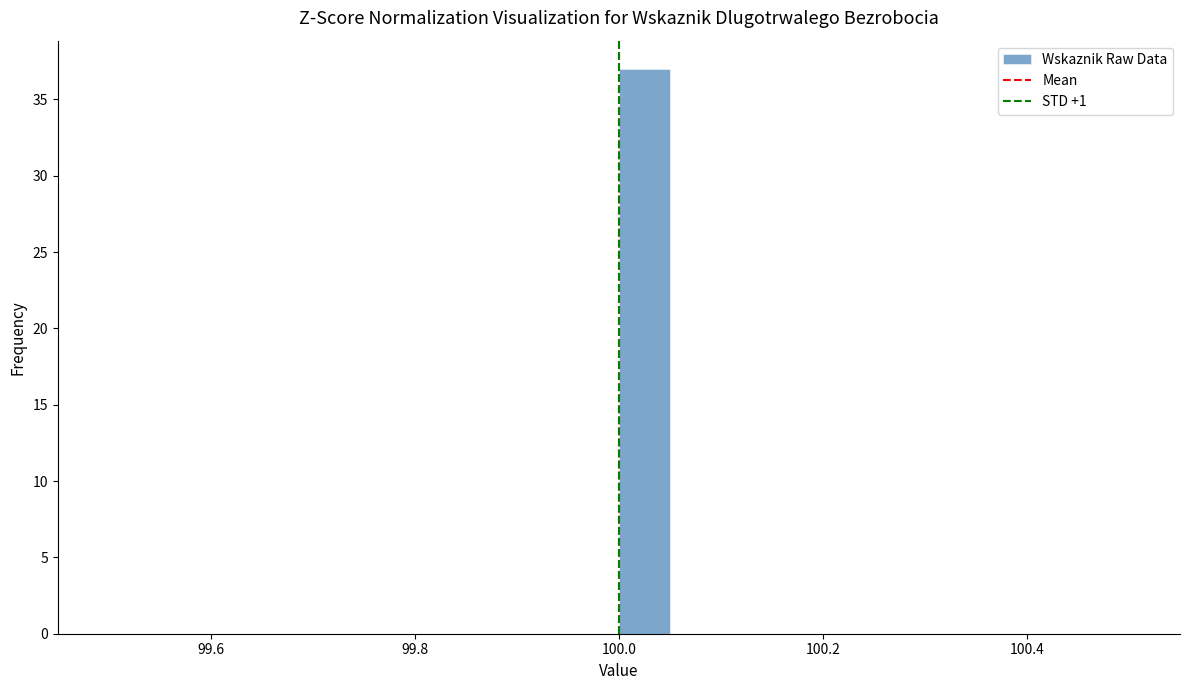

Read against the x-axis, roughly where is the centre of the tallest bar?

100.02